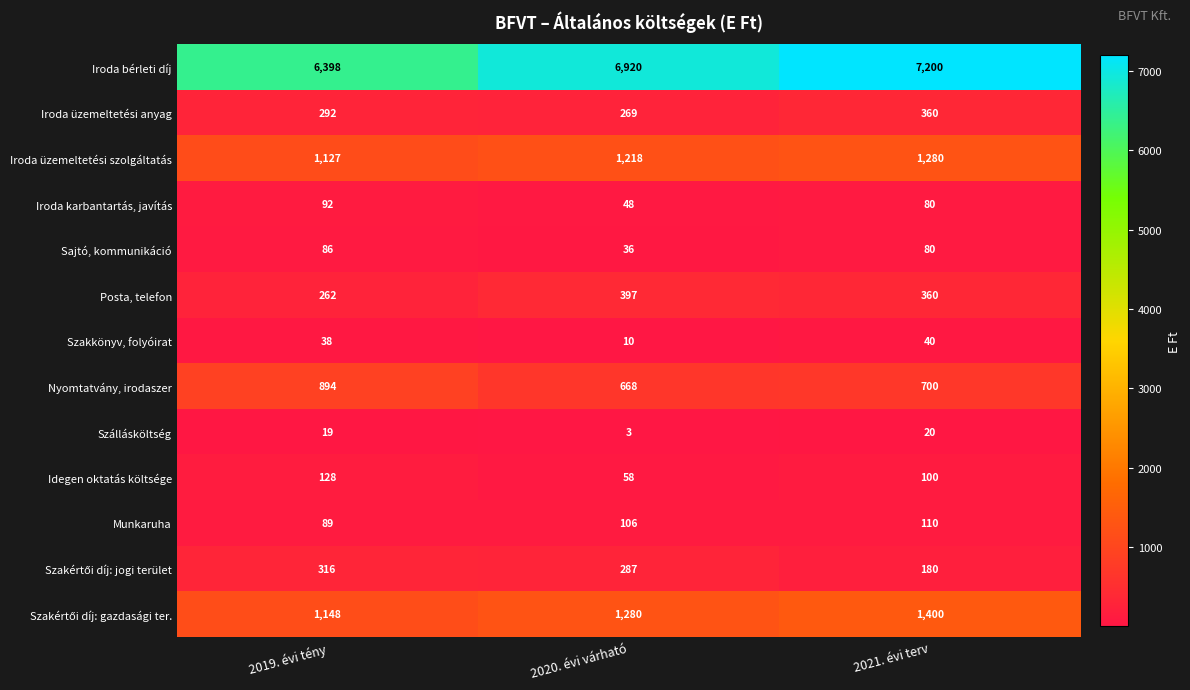

Which series changed the most between 2020. évi várható and 2021. évi terv?

Iroda bérleti díj